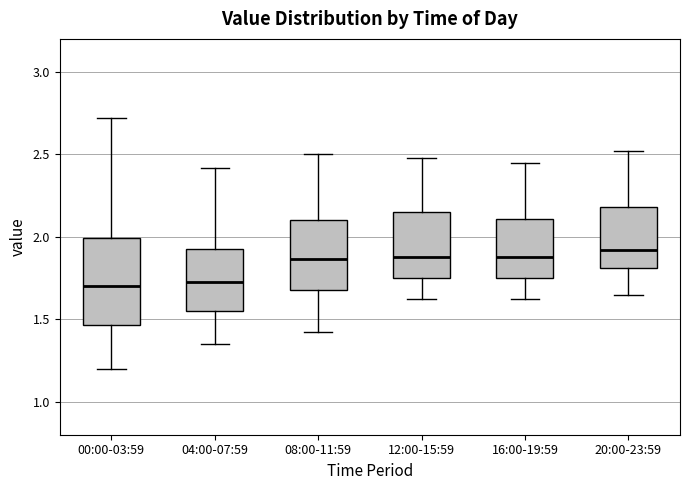

Where does the median line of the box for 16:00-19:59 sit on the y-axis? The values are not printed on the chart, so give them approximately, as read against the axis.

1.90